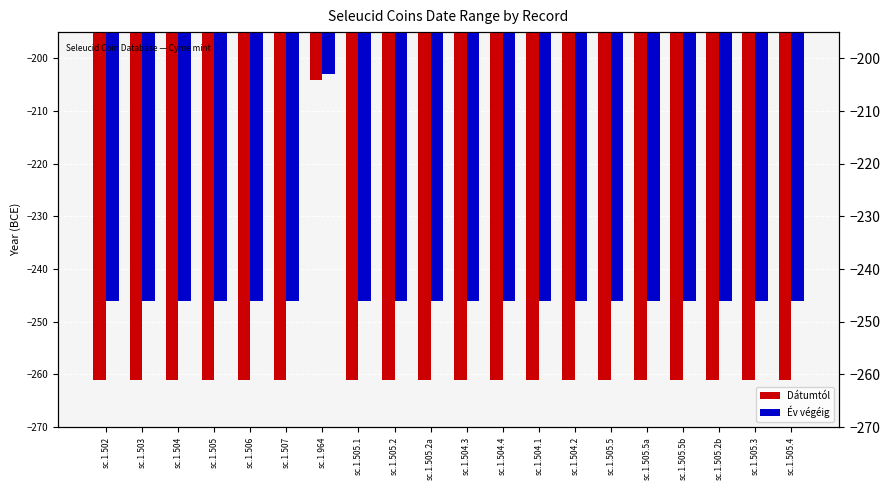

List the series in order of their peak value, highest first.

Év végéig, Dátumtól